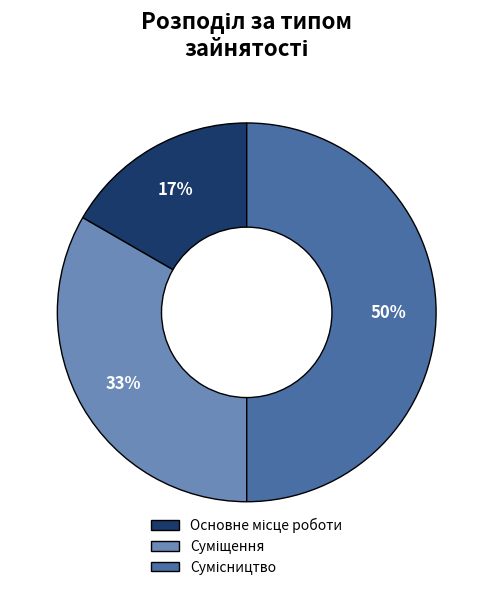

To the nearest percent, what is the difference between the largest and smallest slice percentages?

33%